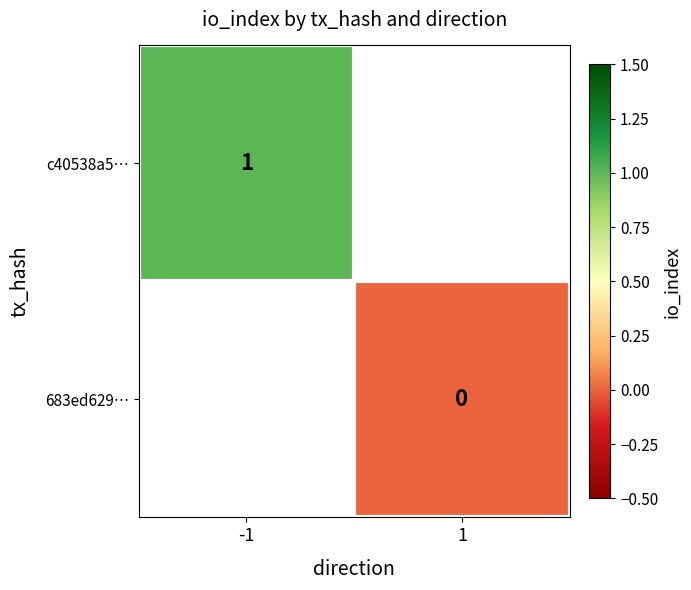

Is the value of c40538a5… at 1 greater than the value of 683ed629… at 1?

No